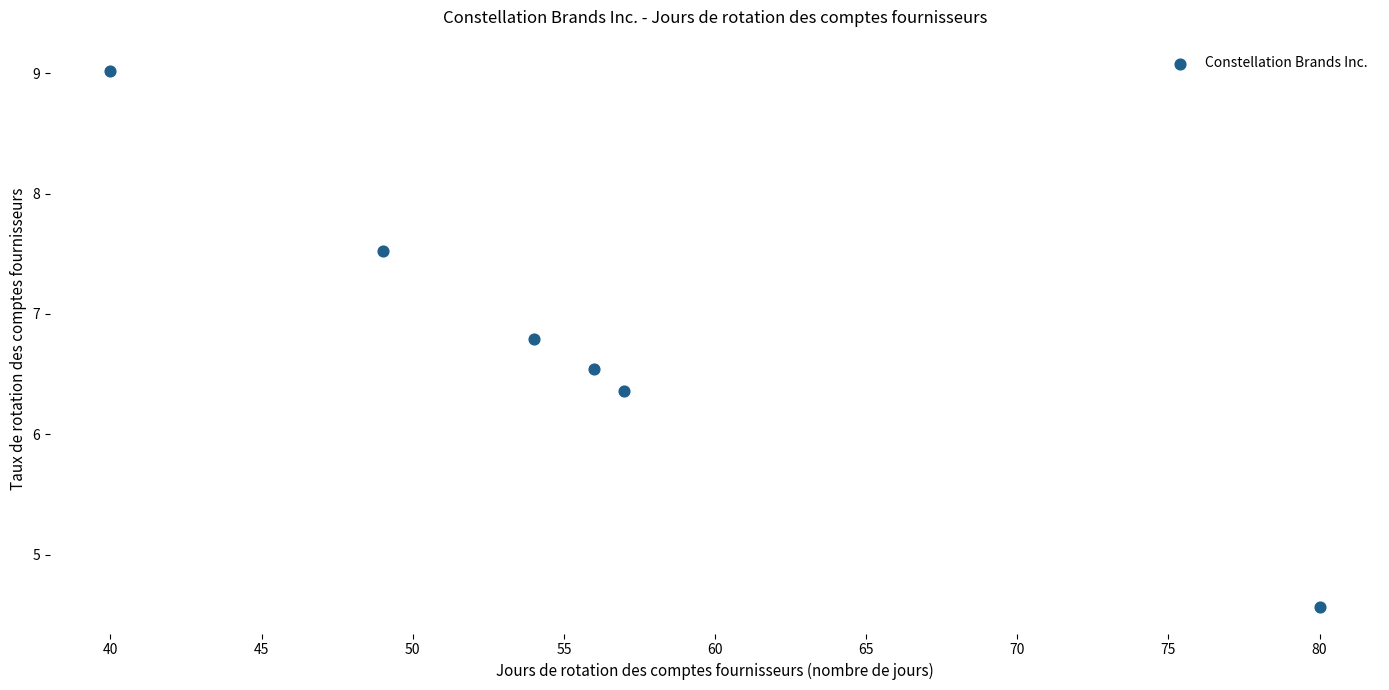

What is the average Y value?

6.8